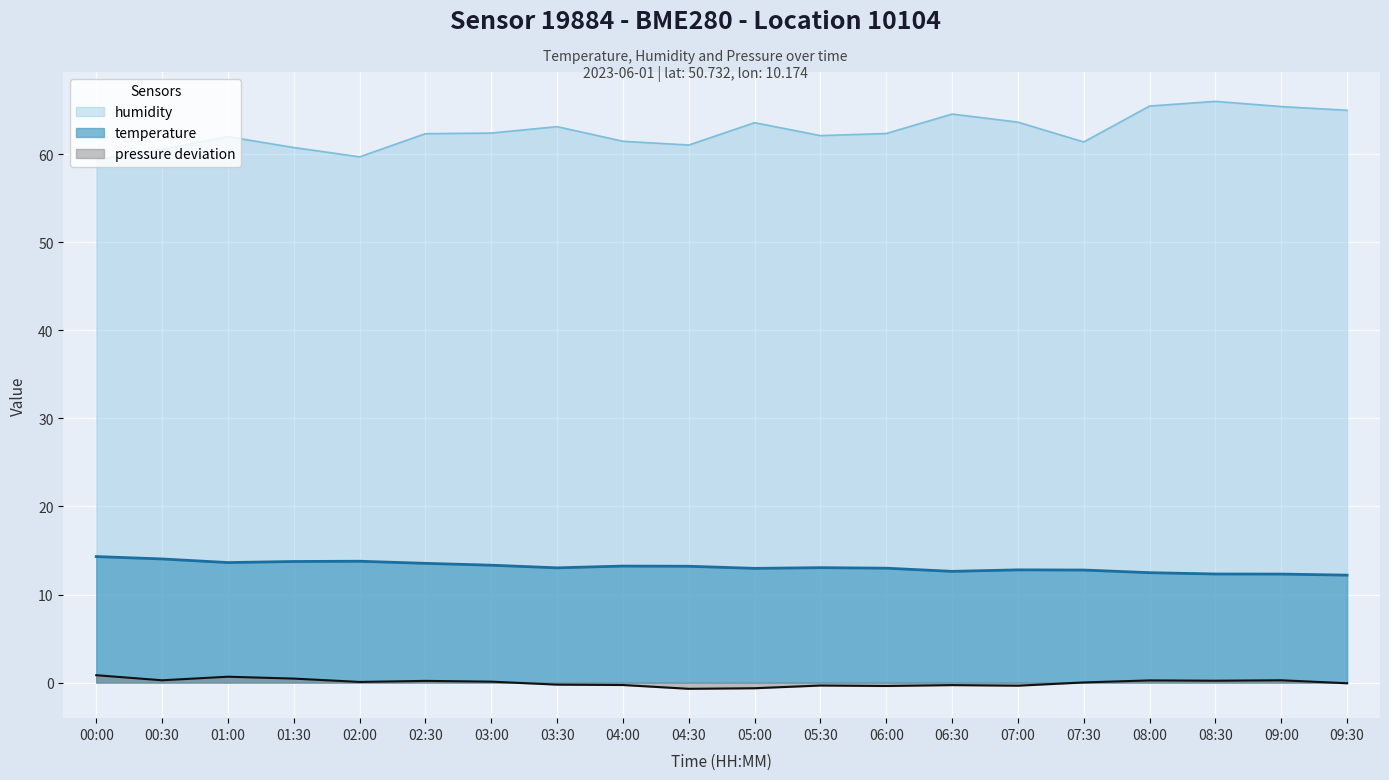

Does the chart display data point markers on the line(s)?

No